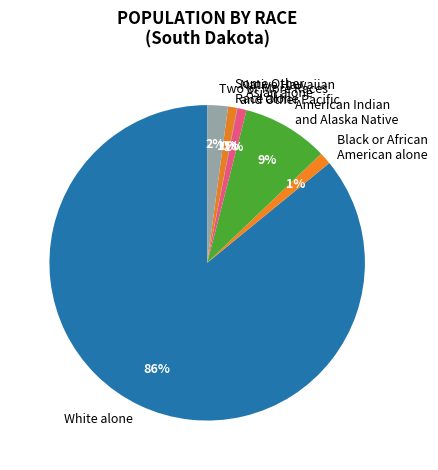

Which slice is the largest?

White alone